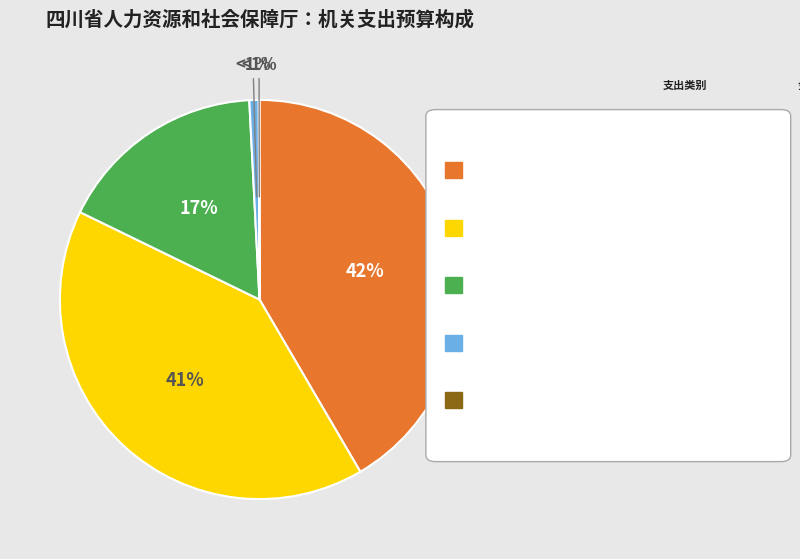

Is there a majority slice in this chart?

No